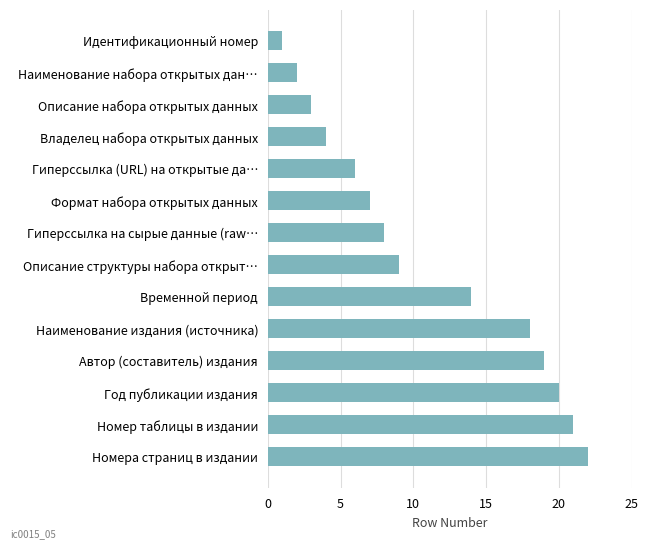

What is the smallest value displayed?

1